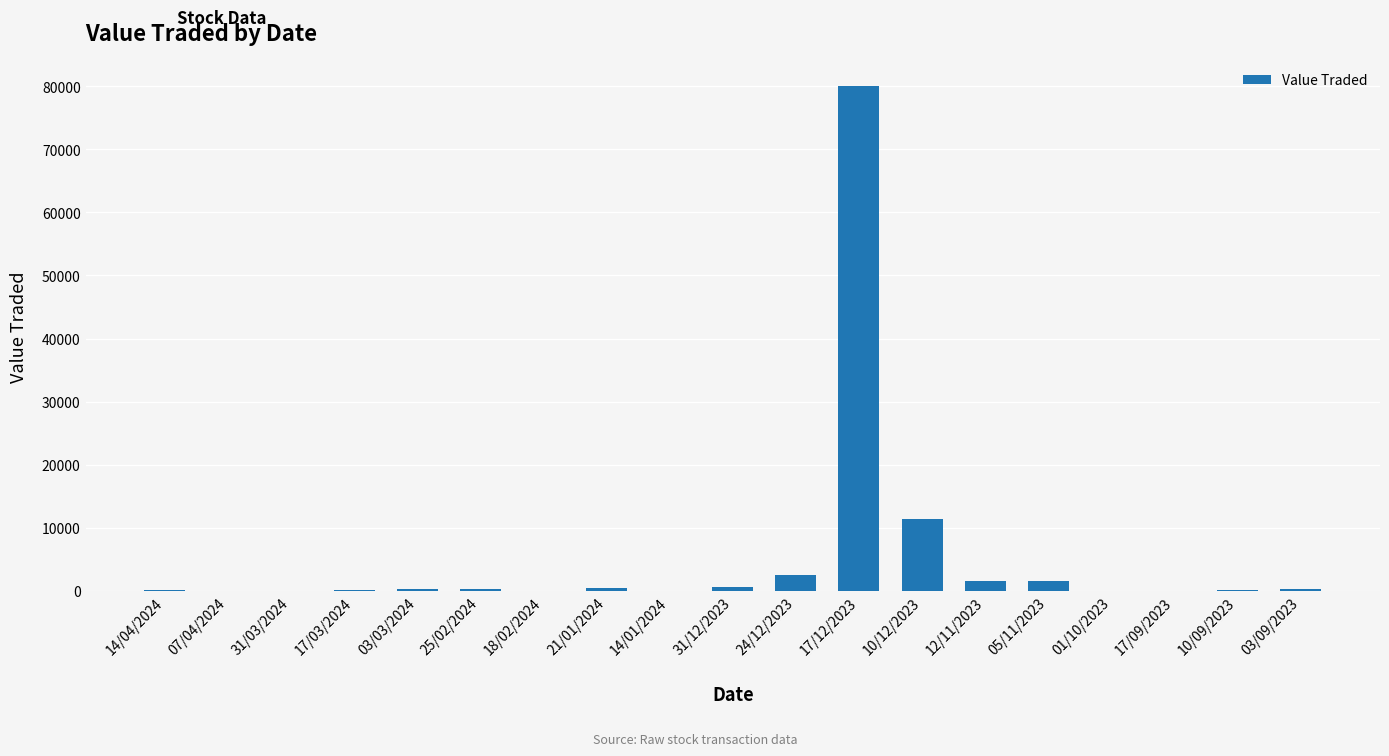

Between 17/12/2023 and 25/02/2024, which is larger?

17/12/2023